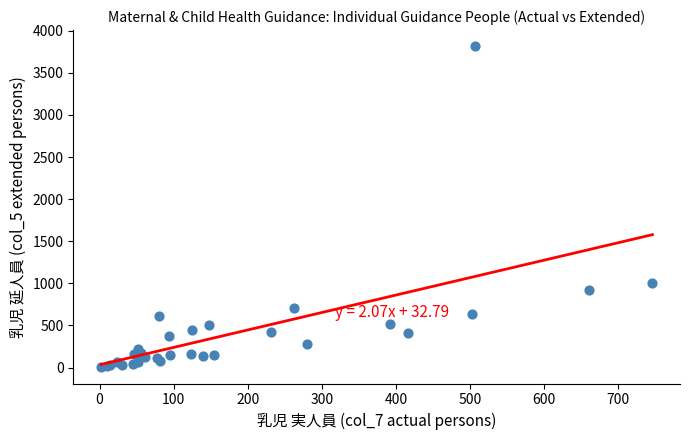

What Y value in the scatter plot is closest to 1909?

1002